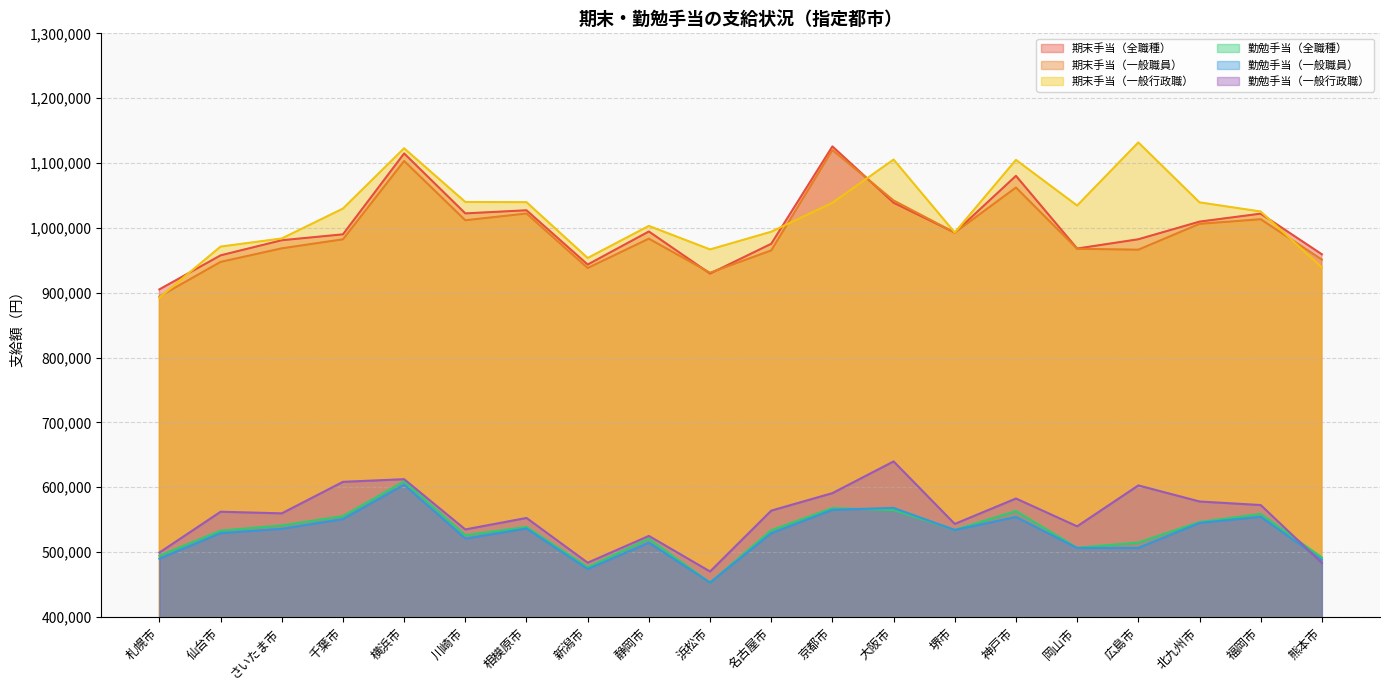

At which category is the sum across all series the highest?

横浜市